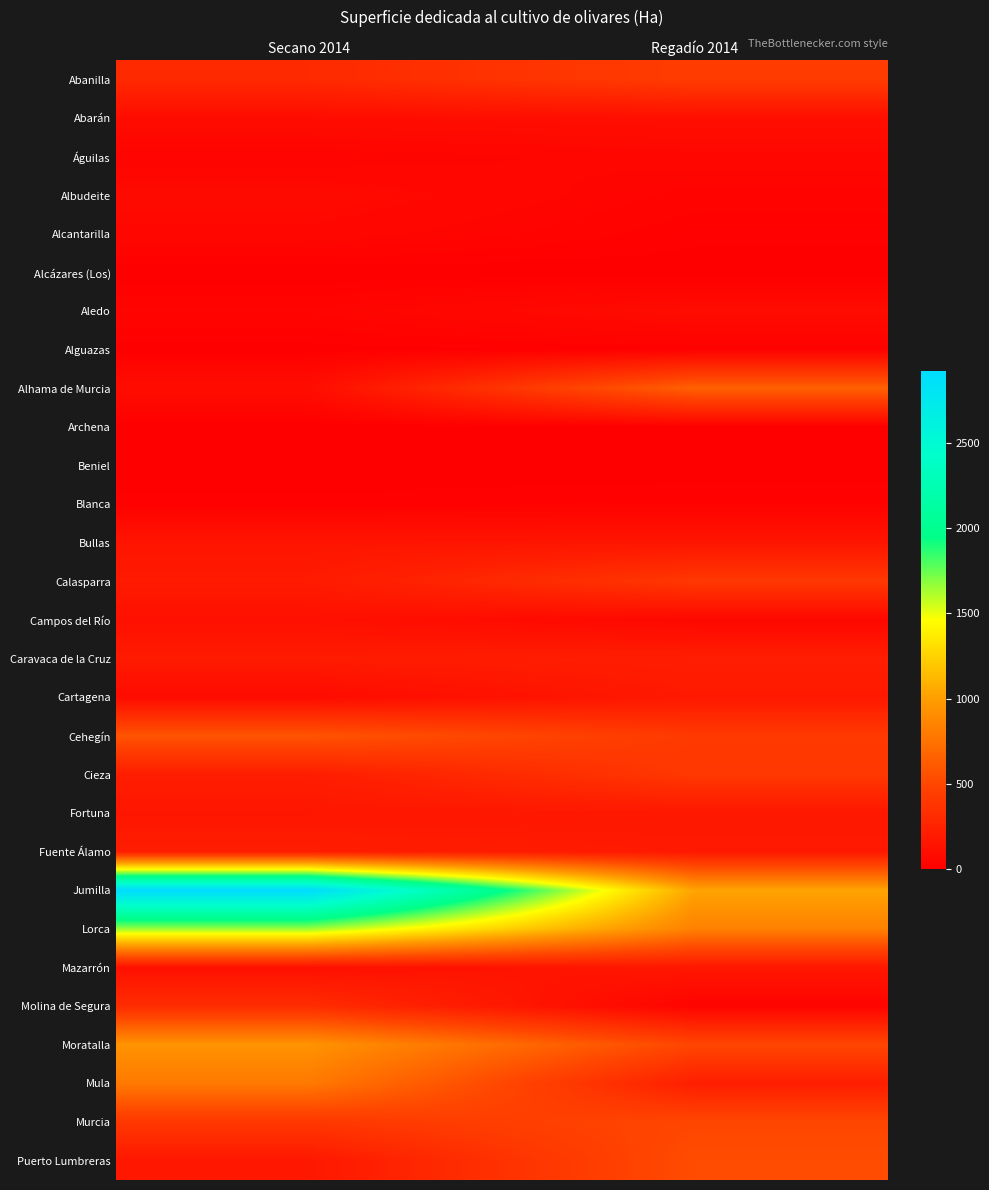

At which category is the sum across all series the highest?

Secano 2014